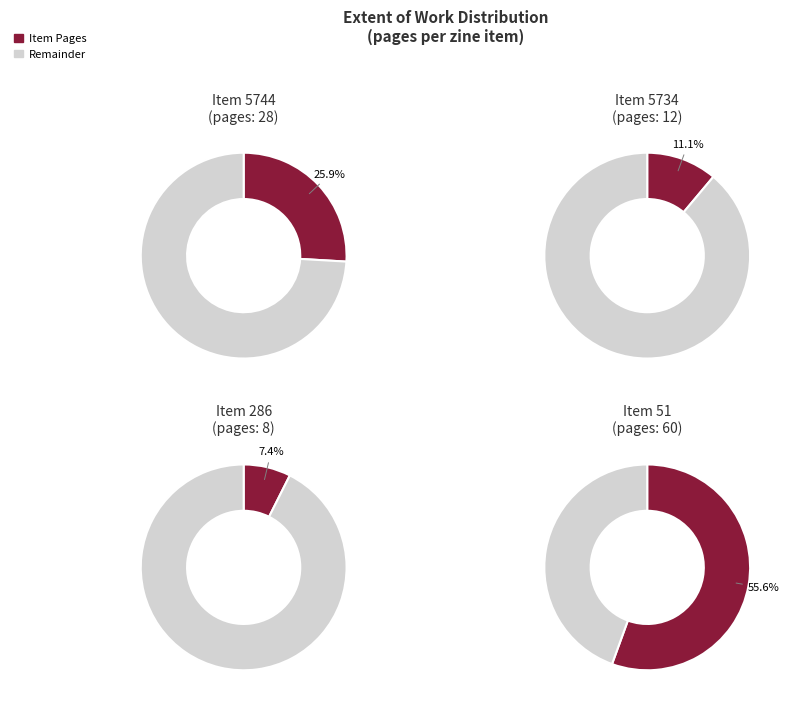

Which slice is the smallest?

286